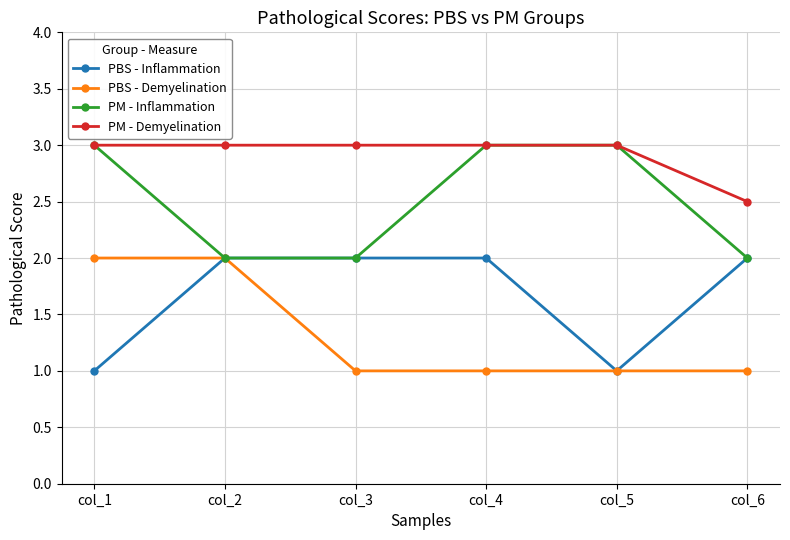

Reading left to right, what are all the values shown in this chart?

PBS - Inflammation: col_1=1.0	col_2=2.0	col_3=2.0	col_4=2.0	col_5=1.0	col_6=2.0
PBS - Demyelination: col_1=2.0	col_2=2.0	col_3=1.0	col_4=1.0	col_5=1.0	col_6=1.0
PM - Inflammation: col_1=3.0	col_2=2.0	col_3=2.0	col_4=3.0	col_5=3.0	col_6=2.0
PM - Demyelination: col_1=3.0	col_2=3.0	col_3=3.0	col_4=3.0	col_5=3.0	col_6=2.5